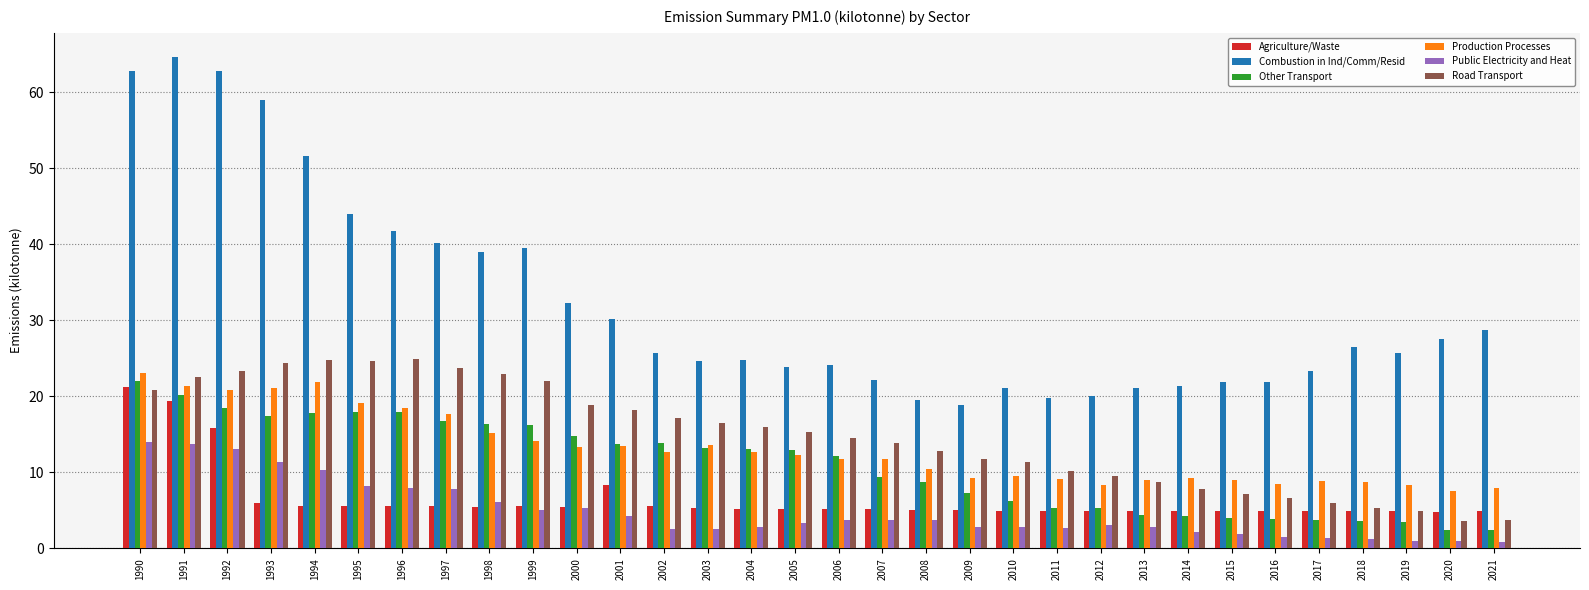

How many bars are there in total?

192